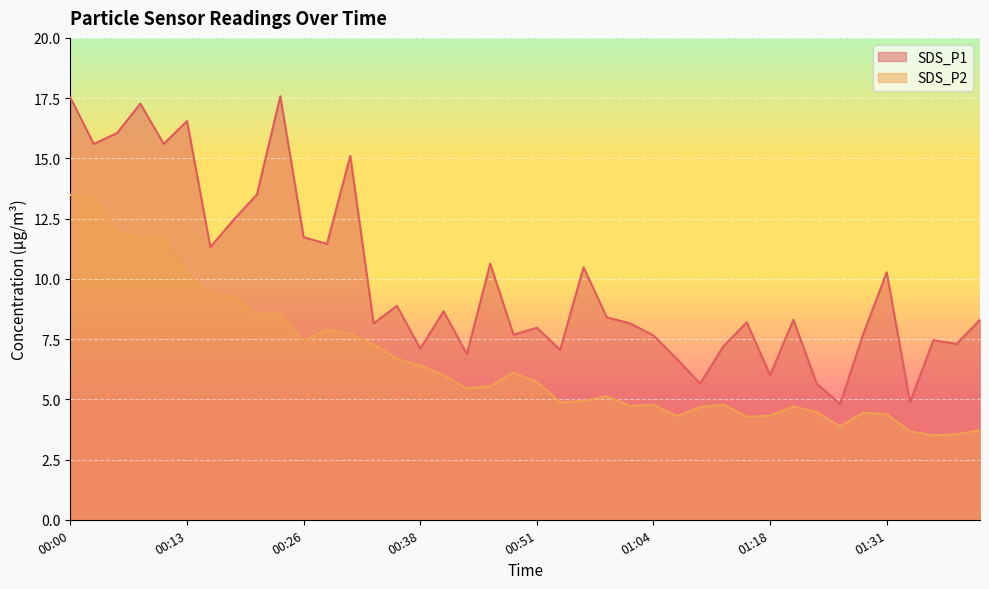

What is the total value across all series at 00:23?

26.1